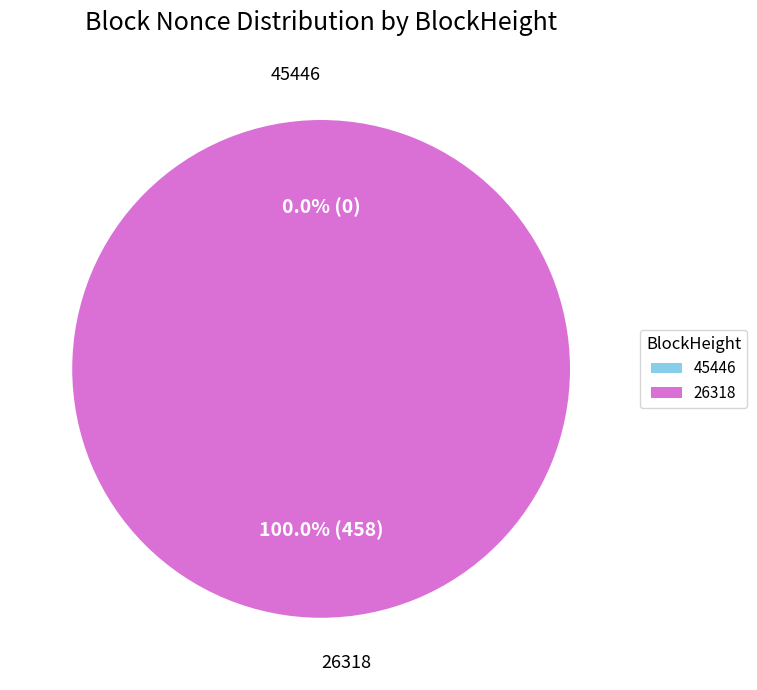

True or false: 26318 accounts for 89% of the total.

False